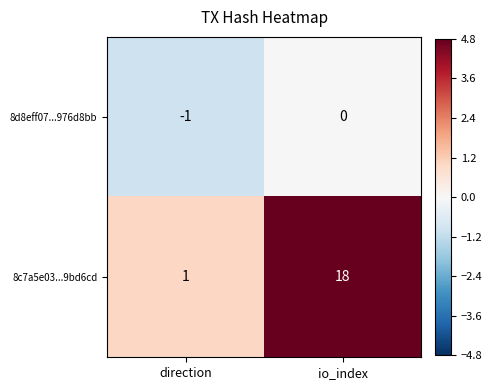

Rank the series by their maximum value, from lowest to highest.

8d8eff07...976d8bb, 8c7a5e03...9bd6cd